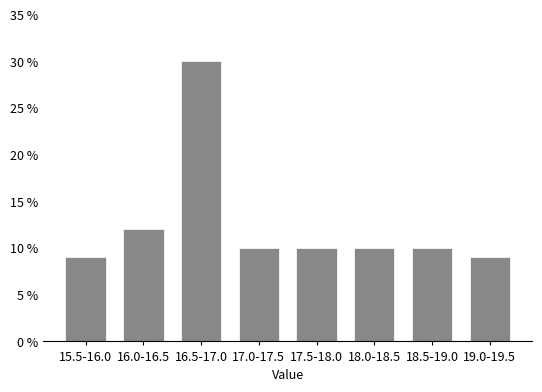

Reading right to left, list all the values displayed in this chart.

19.0-19.5=9	18.5-19.0=10	18.0-18.5=10	17.5-18.0=10	17.0-17.5=10	16.5-17.0=30	16.0-16.5=12	15.5-16.0=9